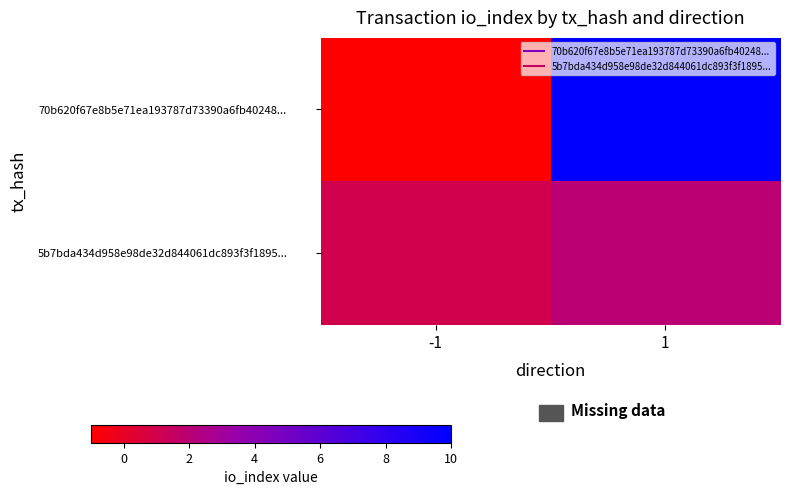

Between 1 and -1, which is larger?

1